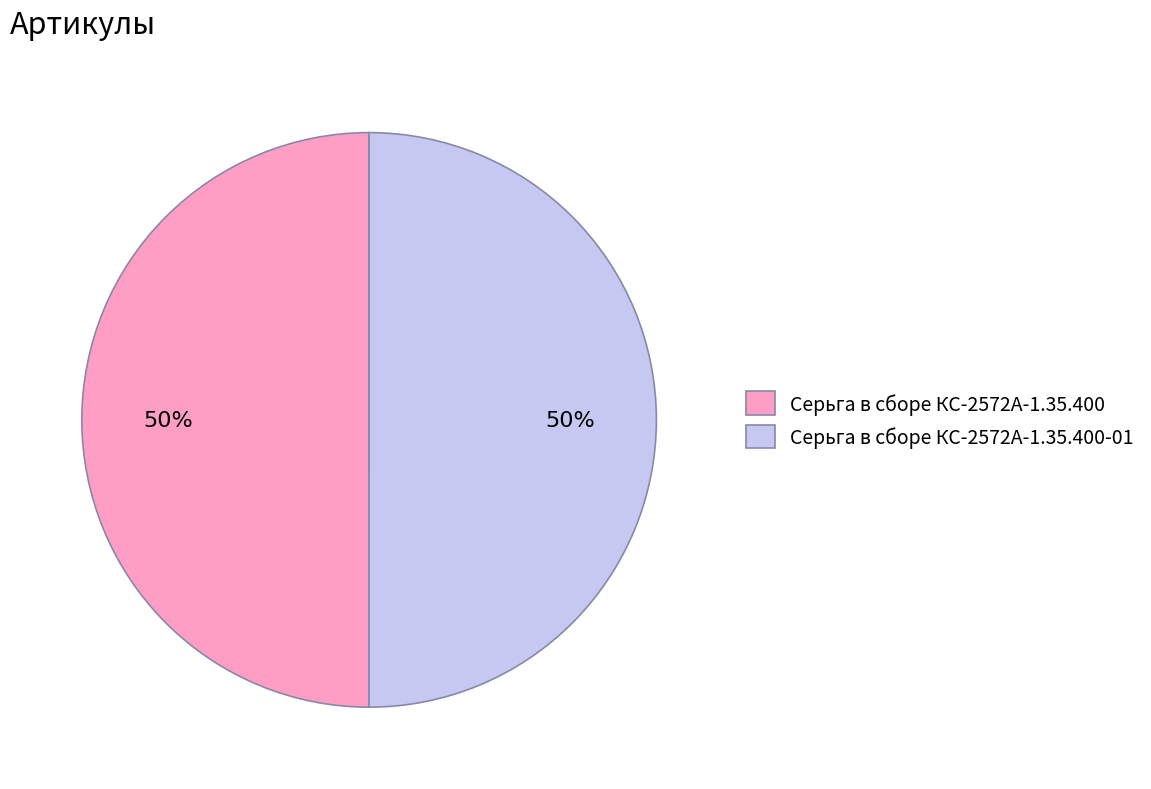

What percentage is the Серьга в сборе КС-2572А-1.35.400-01 slice, to the nearest percent?

50%